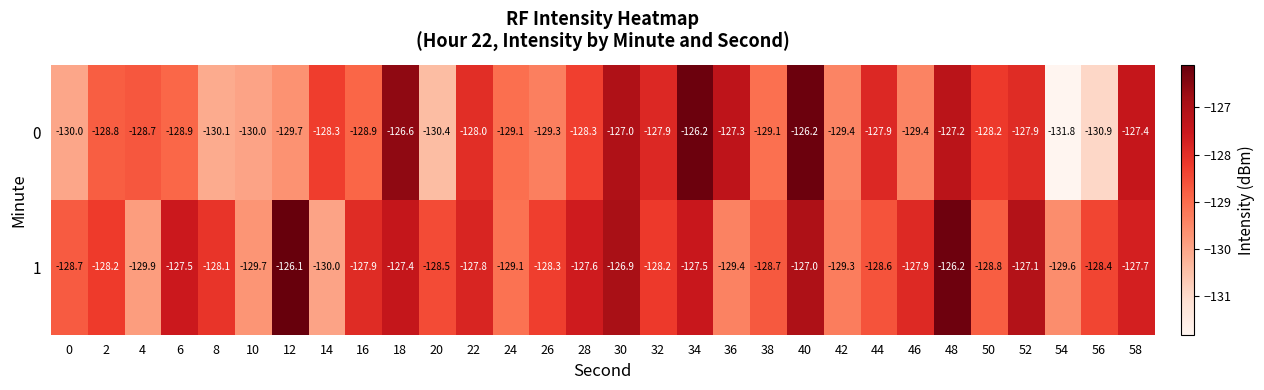

What is the minimum value shown in the chart?

-131.8